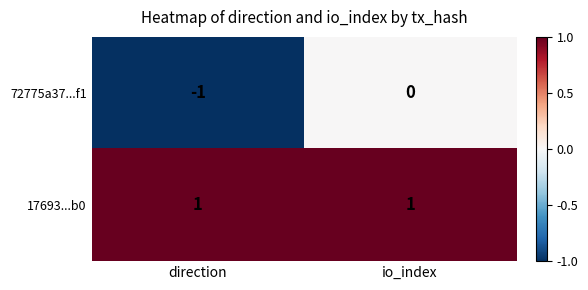

What is the difference between the highest and lowest values at direction?

2